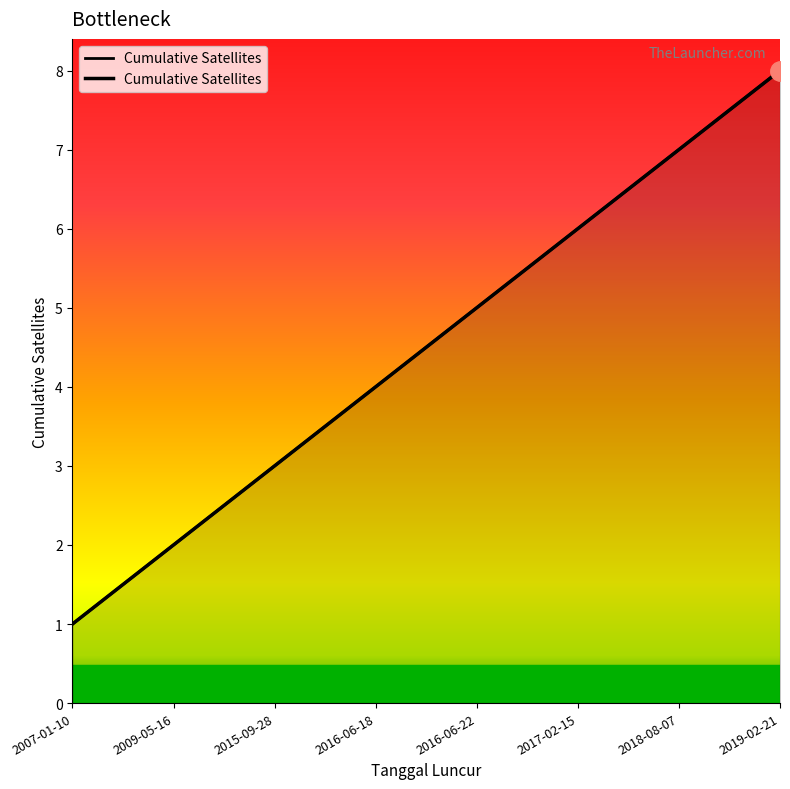

What is the sum of the values at 2018-08-07 and 2015-09-28?

10